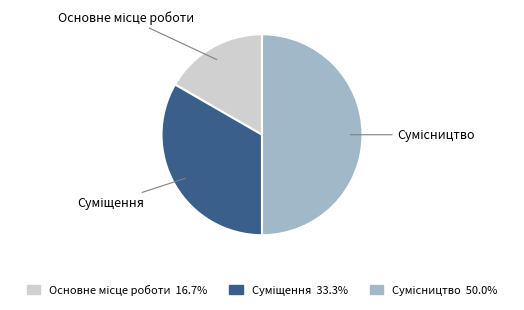

Which slice is the largest?

Сумісництво